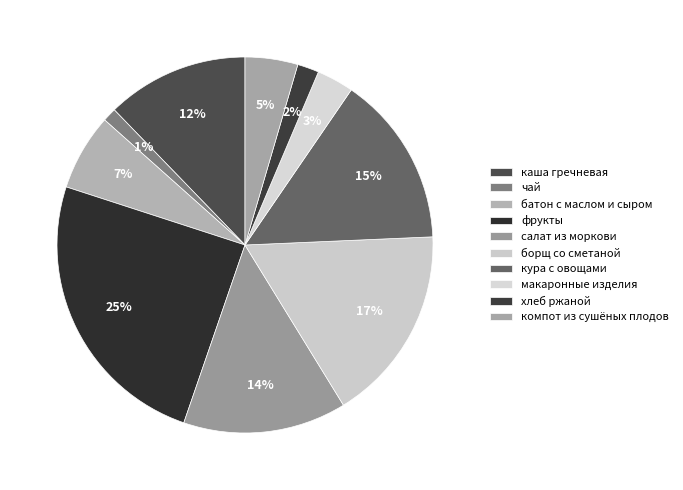

How many segments does this pie chart have?

10